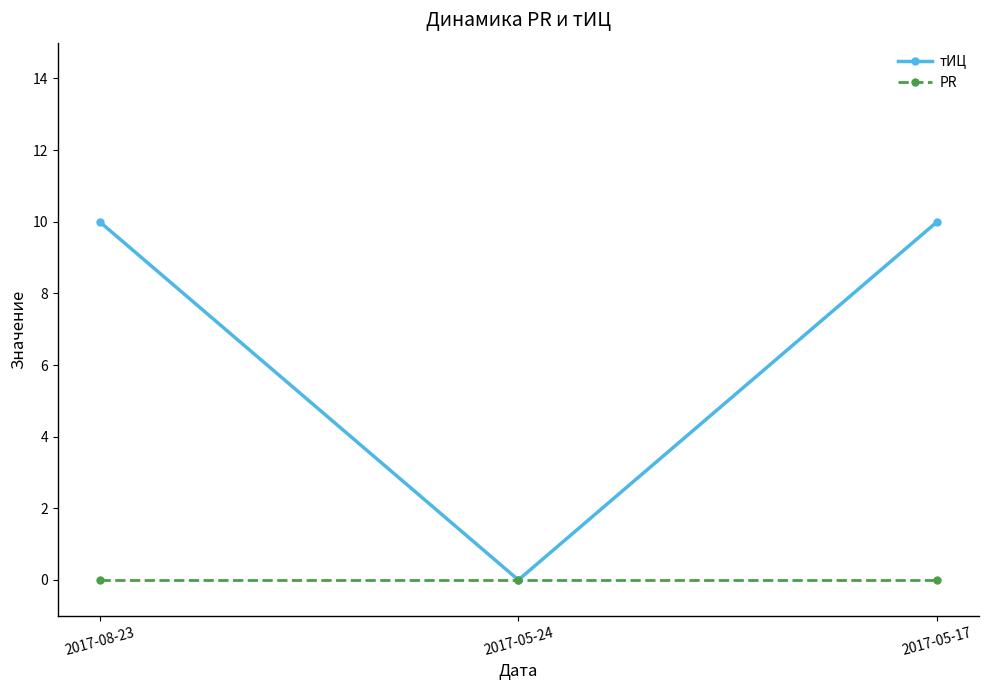

List the series in order of their peak value, highest first.

тИЦ, PR